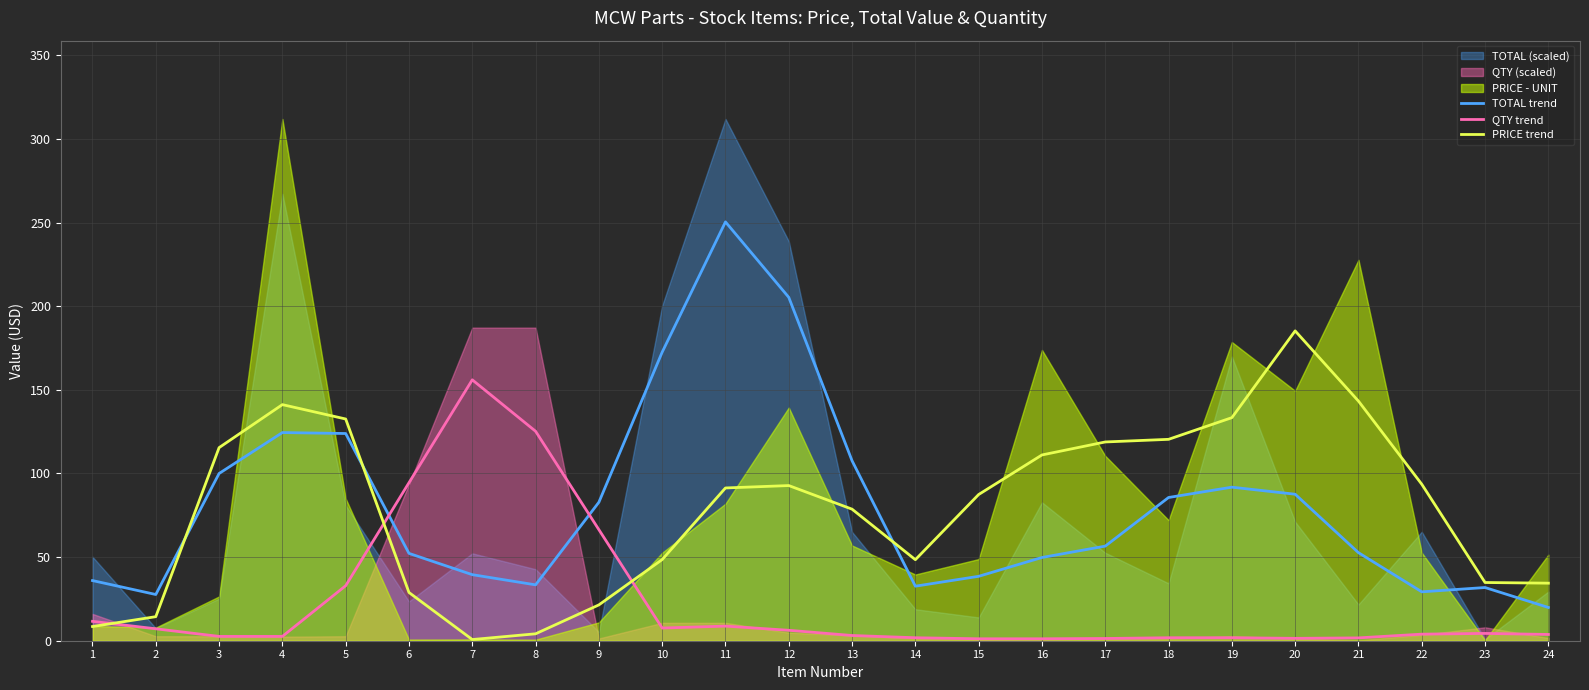

Which series has the widest spread of values?

TOTAL trend